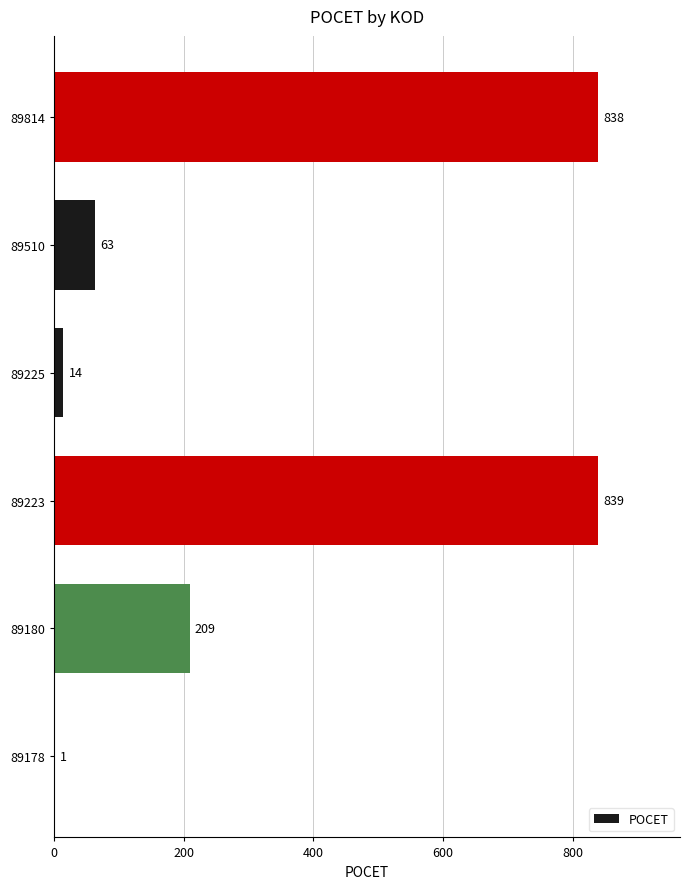

What is the sum of the values at 89178 and 89510?

64